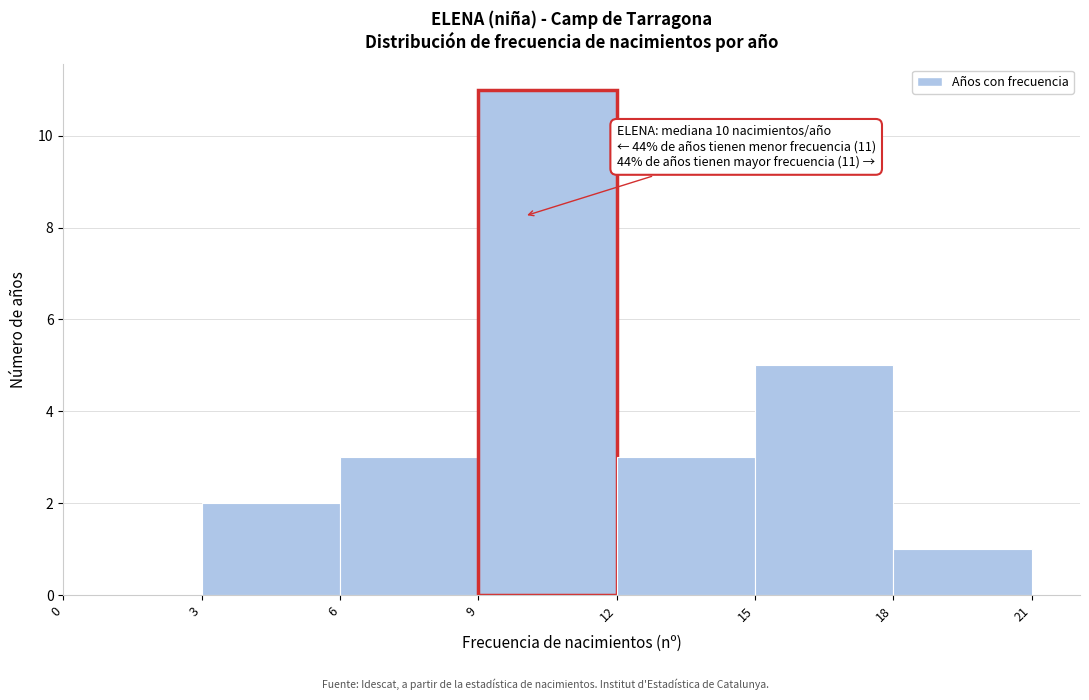

Which range on the x-axis has the tallest bar?

9 to 12